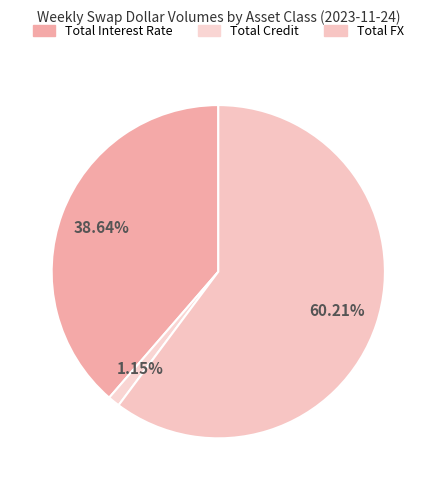

Is it true that Total Interest Rate is 39% of the pie?

True